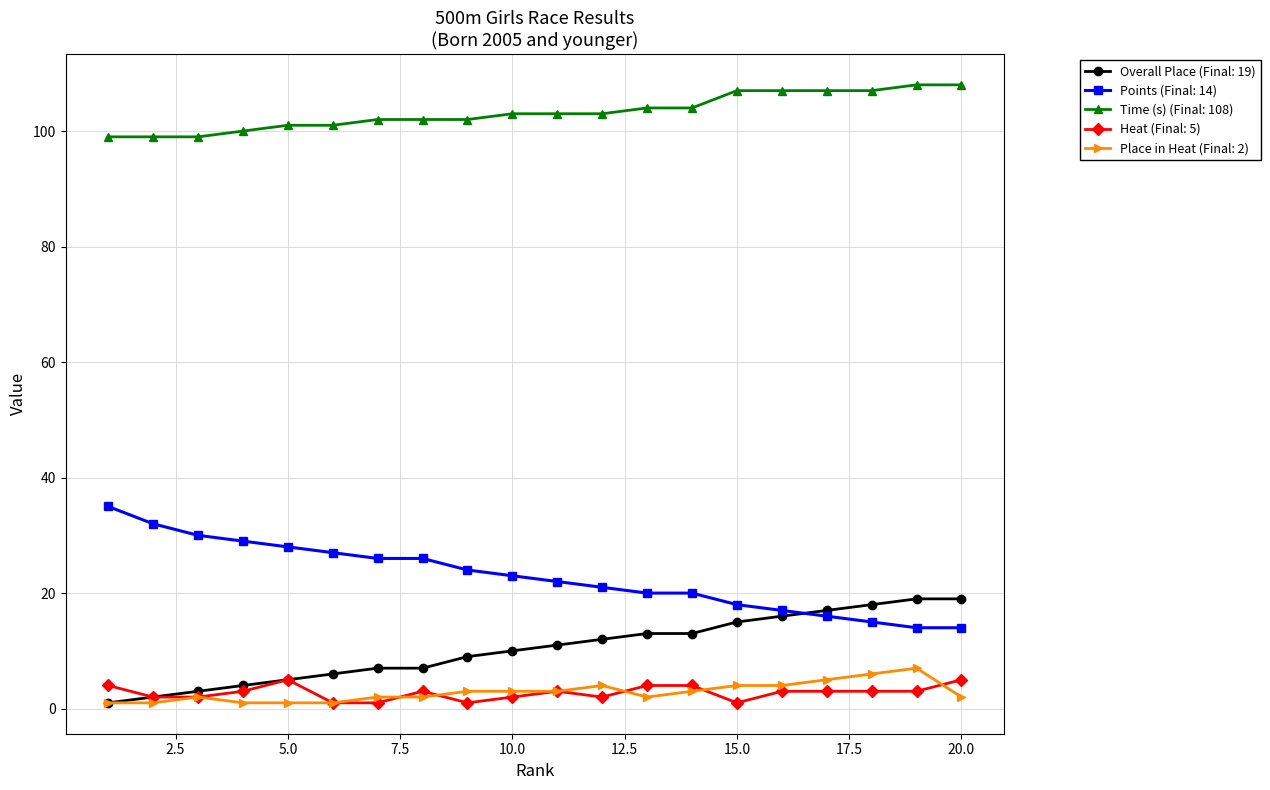

True or false: Points (Final: 14) and Time (s) (Final: 108) intersect in this chart.

False